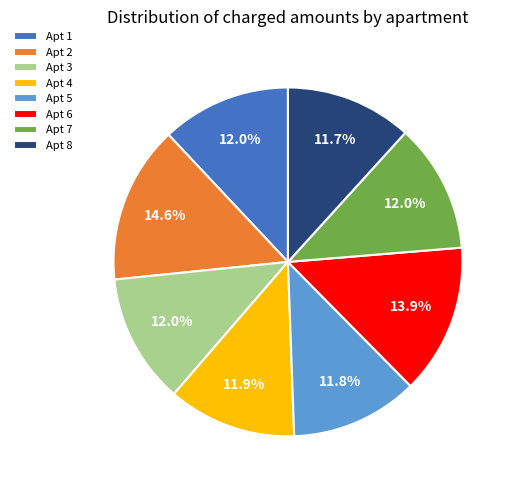

Which category has the biggest portion of the pie?

Apt 2